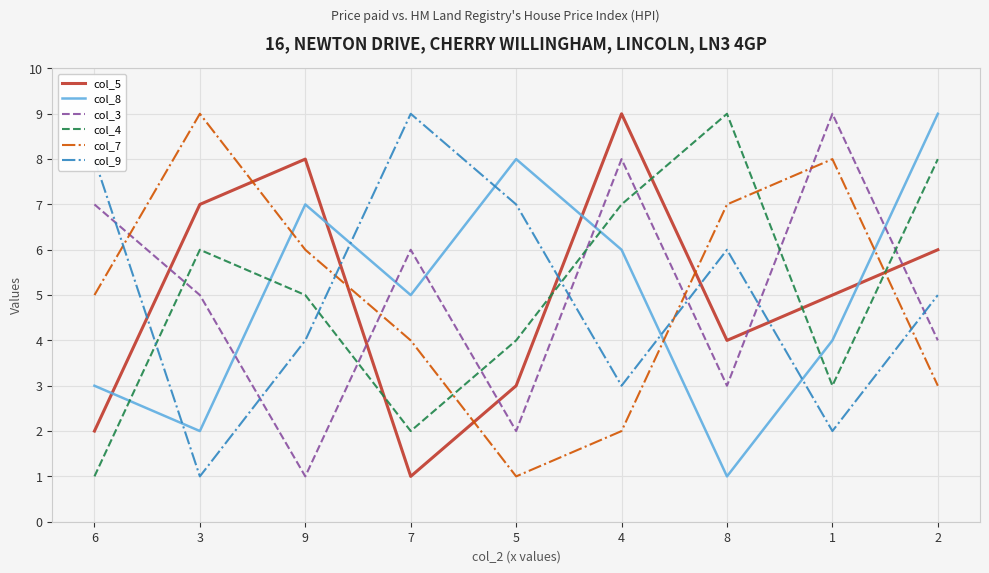

What are all the series names shown in the legend?

col_5, col_8, col_3, col_4, col_7, col_9